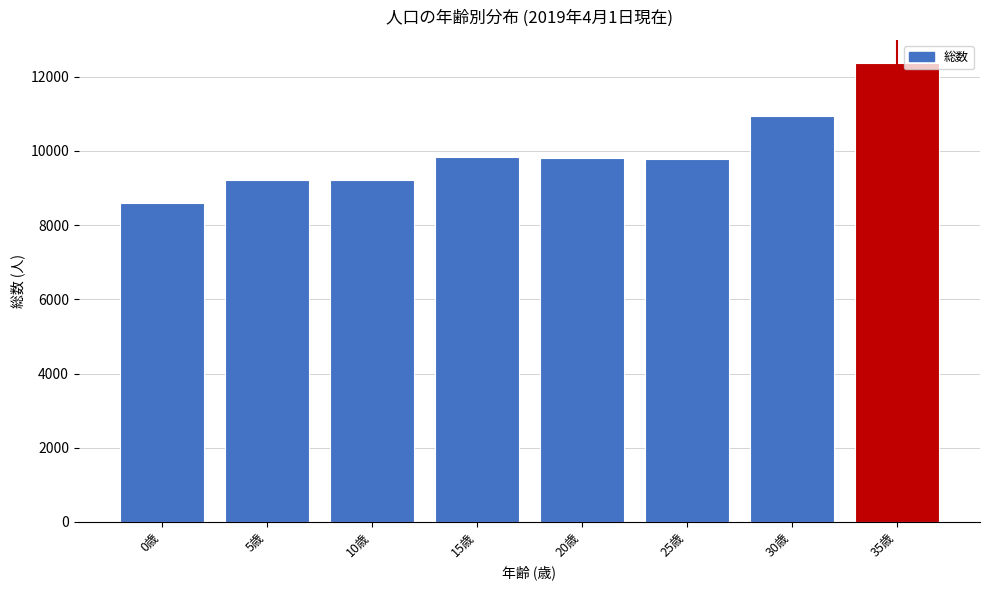

Is it true that the value at 15歳 is 9836?

True